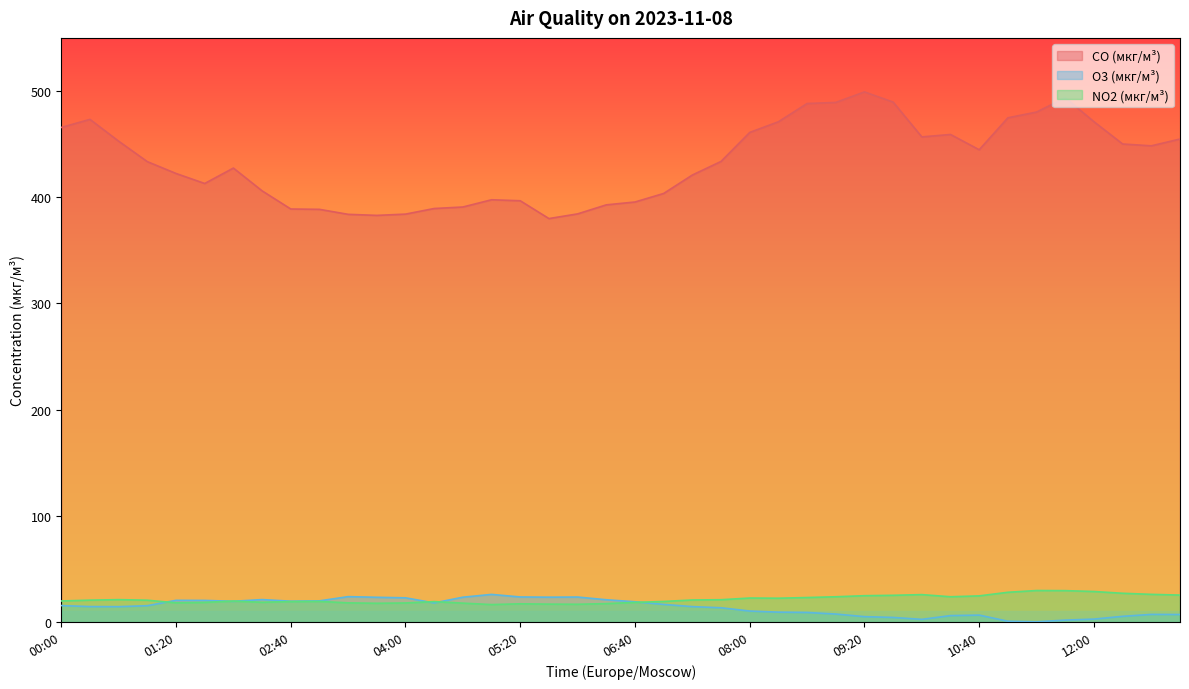

How many lines are shown in the chart?

3